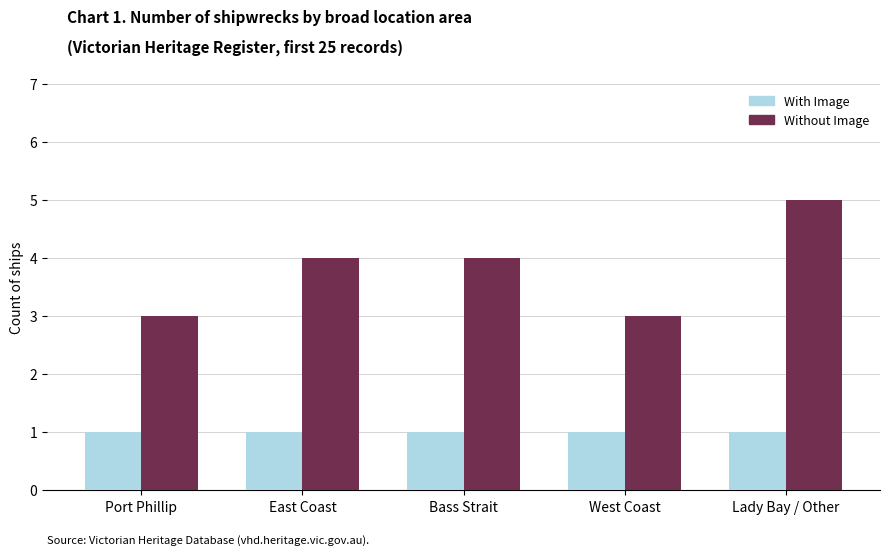

At which category is the sum across all series the highest?

Lady Bay / Other